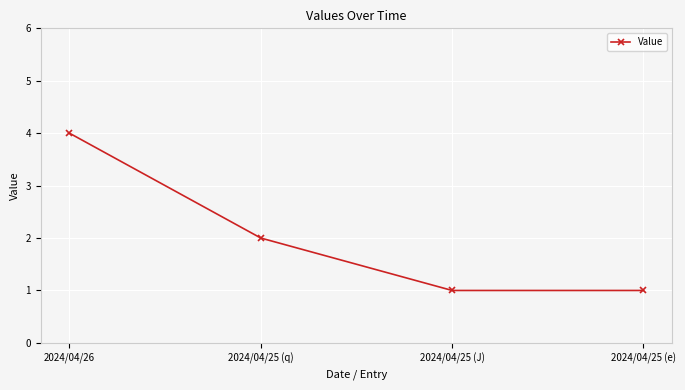

Which has a higher value, 2024/04/26 or 2024/04/25 (e)?

2024/04/26